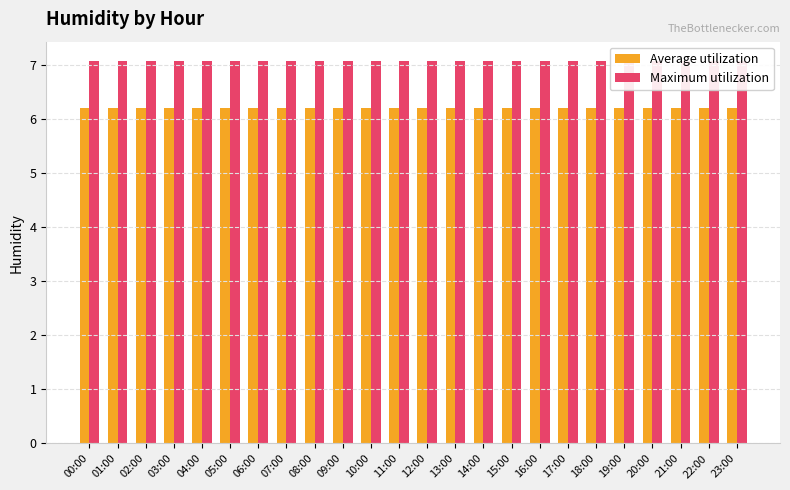

At which label does Maximum utilization reach its peak?

00:00